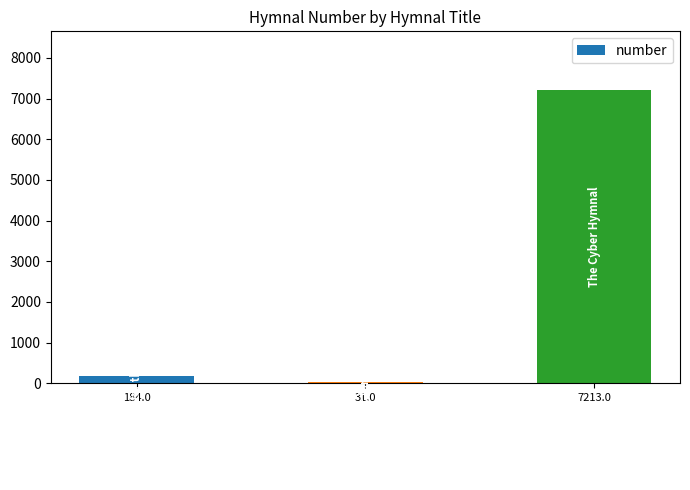

What is the difference between the values at 184.0 and 7213.0?

7029